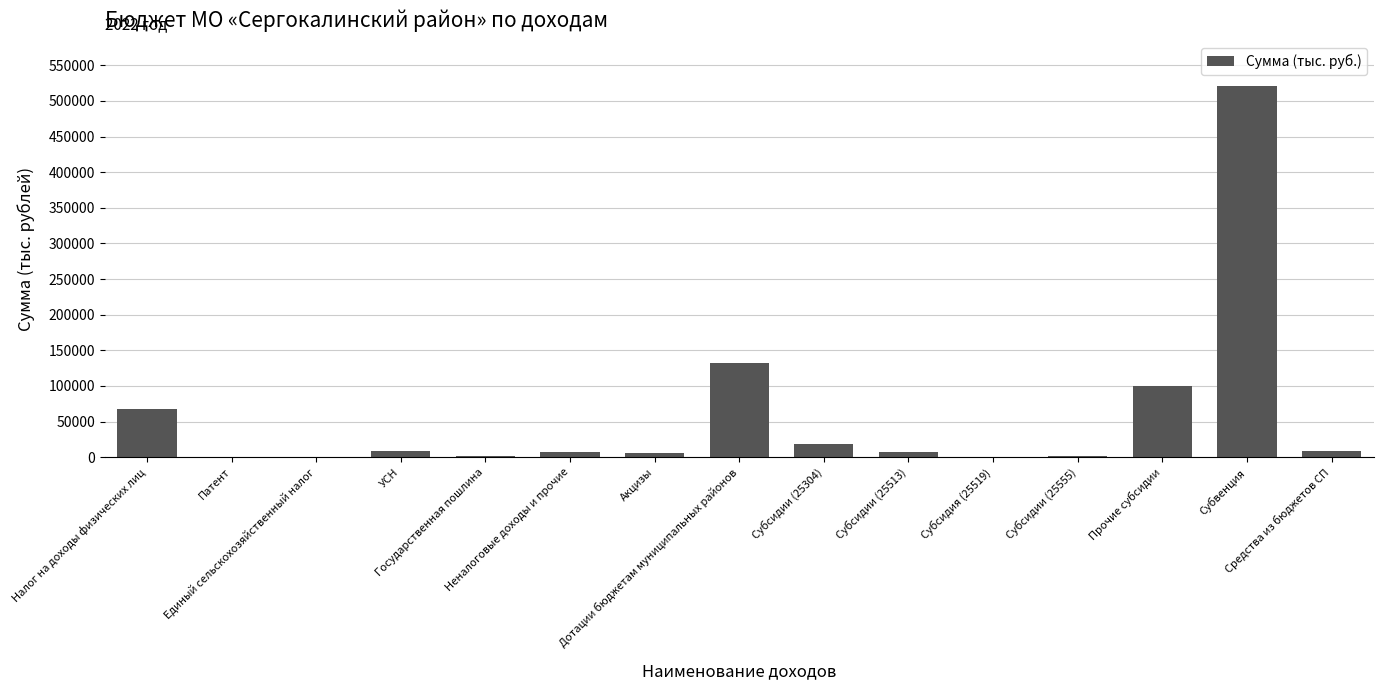

At which category does the chart reach its peak across all series?

Субвенция